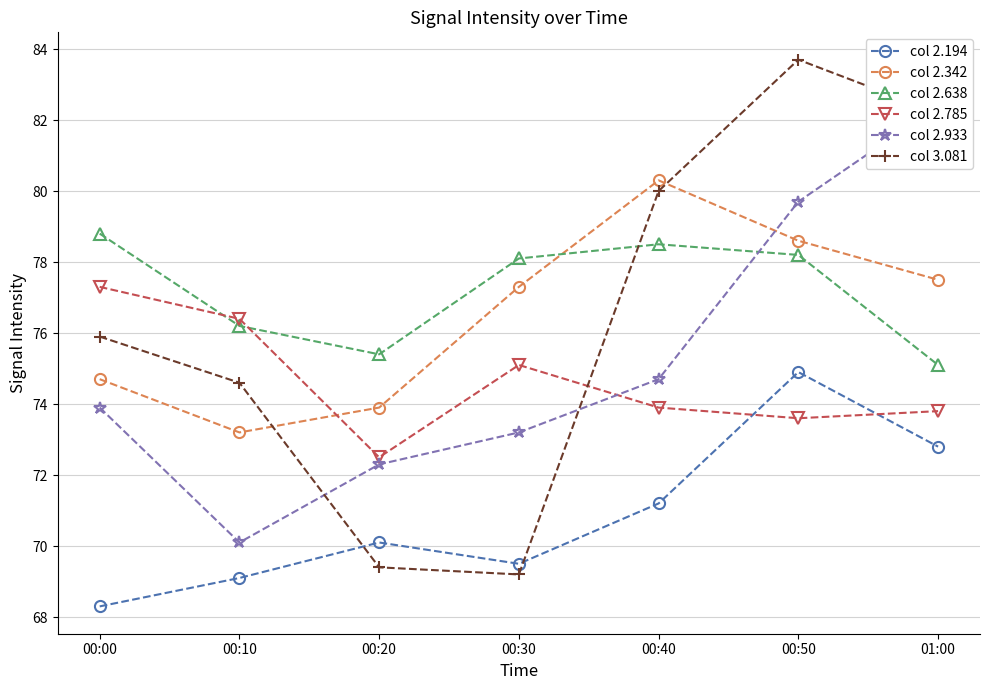

Which series has the largest total across all categories?

col 2.638